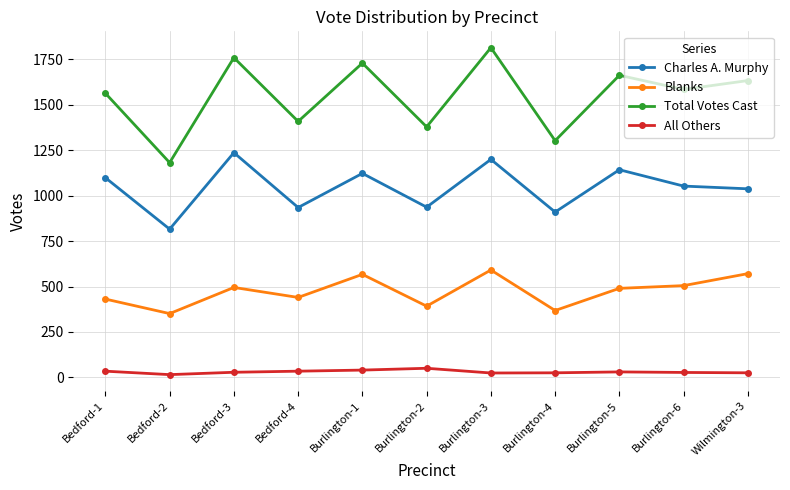

What is the label of the 10th point from the left?

Burlington-6